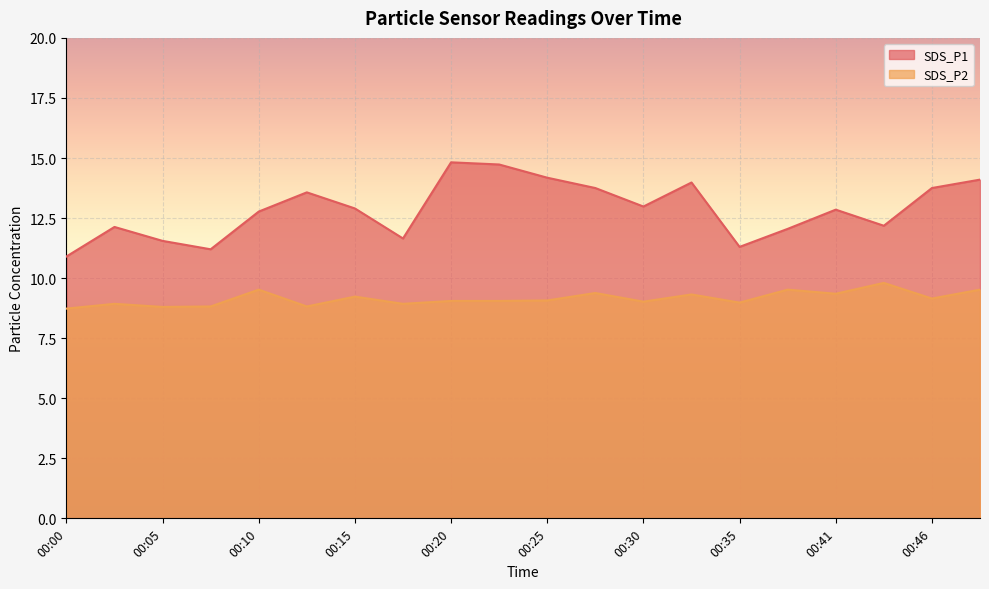

List the labels in order of SDS_P1 value, smallest first.

00:00, 00:08, 00:35, 00:05, 00:18, 00:38, 00:03, 00:43, 00:10, 00:41, 00:15, 00:30, 00:13, 00:28, 00:46, 00:33, 00:48, 00:25, 00:23, 00:20